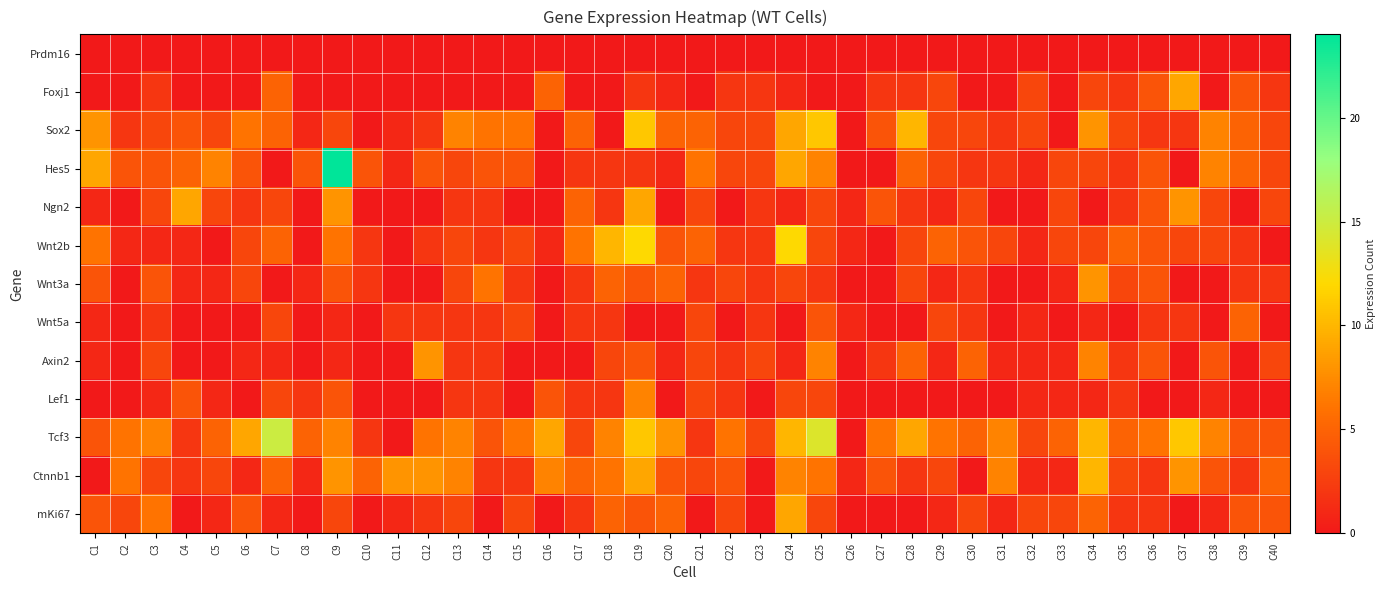

Reading left to right, extract all data points from this chart.

Prdm16: C1=0	C2=0	C3=0	C4=0	C5=0	C6=0	C7=0	C8=0	C9=0	C10=0	C11=0	C12=0	C13=0	C14=0	C15=0	C16=0	C17=0	C18=0	C19=0	C20=0	C21=0	C22=0	C23=0	C24=0	C25=0	C26=0	C27=0	C28=0	C29=0	C30=0	C31=0	C32=0	C33=0	C34=0	C35=0	C36=0	C37=0	C38=0	C39=0	C40=0
Foxj1: C1=0	C2=0	C3=2	C4=0	C5=0	C6=0	C7=5	C8=0	C9=0	C10=0	C11=0	C12=0	C13=0	C14=0	C15=0	C16=5	C17=0	C18=0	C19=2	C20=1	C21=0	C22=2	C23=2	C24=1	C25=0	C26=0	C27=2	C28=2	C29=3	C30=0	C31=0	C32=3	C33=0	C34=3	C35=2	C36=4	C37=9	C38=0	C39=4	C40=2
Sox2: C1=8	C2=2	C3=3	C4=4	C5=3	C6=6	C7=5	C8=1	C9=3	C10=0	C11=1	C12=2	C13=7	C14=6	C15=6	C16=0	C17=5	C18=0	C19=11	C20=5	C21=5	C22=3	C23=3	C24=9	C25=11	C26=0	C27=4	C28=10	C29=3	C30=3	C31=2	C32=3	C33=0	C34=8	C35=3	C36=2	C37=2	C38=7	C39=5	C40=3
Hes5: C1=9	C2=4	C3=4	C4=5	C5=7	C6=4	C7=0	C8=4	C9=24	C10=4	C11=1	C12=4	C13=3	C14=4	C15=4	C16=0	C17=2	C18=2	C19=2	C20=1	C21=6	C22=3	C23=3	C24=9	C25=7	C26=0	C27=0	C28=5	C29=3	C30=2	C31=2	C32=1	C33=3	C34=3	C35=2	C36=4	C37=0	C38=7	C39=5	C40=3
Ngn2: C1=1	C2=0	C3=3	C4=9	C5=3	C6=2	C7=3	C8=0	C9=8	C10=0	C11=0	C12=0	C13=2	C14=2	C15=0	C16=0	C17=5	C18=2	C19=9	C20=0	C21=3	C22=0	C23=2	C24=1	C25=3	C26=1	C27=4	C28=2	C29=1	C30=3	C31=0	C32=0	C33=3	C34=0	C35=2	C36=4	C37=8	C38=3	C39=0	C40=3
Wnt2b: C1=6	C2=1	C3=1	C4=1	C5=0	C6=3	C7=5	C8=0	C9=6	C10=2	C11=0	C12=2	C13=3	C14=2	C15=3	C16=1	C17=6	C18=10	C19=12	C20=4	C21=5	C22=2	C23=2	C24=12	C25=3	C26=1	C27=0	C28=3	C29=5	C30=4	C31=3	C32=1	C33=3	C34=3	C35=5	C36=4	C37=3	C38=3	C39=2	C40=0
Wnt3a: C1=4	C2=0	C3=4	C4=1	C5=1	C6=3	C7=0	C8=1	C9=4	C10=2	C11=0	C12=0	C13=3	C14=6	C15=2	C16=0	C17=2	C18=5	C19=4	C20=5	C21=2	C22=3	C23=2	C24=3	C25=2	C26=0	C27=0	C28=3	C29=1	C30=2	C31=0	C32=0	C33=1	C34=8	C35=3	C36=4	C37=0	C38=0	C39=2	C40=2
Wnt5a: C1=1	C2=0	C3=2	C4=0	C5=0	C6=0	C7=3	C8=0	C9=1	C10=0	C11=2	C12=2	C13=2	C14=2	C15=3	C16=0	C17=2	C18=2	C19=0	C20=0	C21=3	C22=0	C23=2	C24=0	C25=4	C26=1	C27=0	C28=0	C29=3	C30=2	C31=0	C32=1	C33=0	C34=1	C35=0	C36=2	C37=2	C38=0	C39=5	C40=0
Axin2: C1=1	C2=0	C3=3	C4=0	C5=0	C6=1	C7=1	C8=0	C9=1	C10=0	C11=0	C12=8	C13=2	C14=2	C15=0	C16=0	C17=0	C18=3	C19=4	C20=1	C21=3	C22=2	C23=3	C24=1	C25=7	C26=0	C27=2	C28=5	C29=1	C30=5	C31=1	C32=1	C33=1	C34=7	C35=2	C36=4	C37=0	C38=4	C39=0	C40=3
Lef1: C1=0	C2=0	C3=1	C4=4	C5=1	C6=0	C7=3	C8=2	C9=4	C10=0	C11=0	C12=0	C13=2	C14=2	C15=0	C16=4	C17=2	C18=2	C19=7	C20=0	C21=3	C22=2	C23=0	C24=3	C25=3	C26=0	C27=0	C28=0	C29=0	C30=0	C31=0	C32=1	C33=1	C34=1	C35=2	C36=0	C37=0	C38=1	C39=0	C40=0
Tcf3: C1=4	C2=6	C3=7	C4=2	C5=5	C6=9	C7=15	C8=5	C9=7	C10=2	C11=0	C12=6	C13=7	C14=4	C15=6	C16=9	C17=3	C18=7	C19=11	C20=8	C21=2	C22=6	C23=3	C24=10	C25=14	C26=0	C27=6	C28=9	C29=6	C30=5	C31=7	C32=3	C33=5	C34=10	C35=5	C36=6	C37=11	C38=7	C39=4	C40=4
Ctnnb1: C1=0	C2=6	C3=3	C4=2	C5=3	C6=1	C7=5	C8=1	C9=8	C10=5	C11=8	C12=8	C13=7	C14=2	C15=2	C16=7	C17=5	C18=6	C19=9	C20=4	C21=3	C22=4	C23=0	C24=7	C25=6	C26=1	C27=4	C28=2	C29=3	C30=0	C31=7	C32=1	C33=1	C34=10	C35=3	C36=2	C37=8	C38=4	C39=2	C40=5
mKi67: C1=4	C2=3	C3=6	C4=0	C5=1	C6=4	C7=1	C8=0	C9=3	C10=0	C11=1	C12=2	C13=3	C14=0	C15=3	C16=0	C17=2	C18=5	C19=4	C20=5	C21=0	C22=3	C23=0	C24=9	C25=3	C26=0	C27=0	C28=0	C29=1	C30=3	C31=1	C32=3	C33=3	C34=5	C35=2	C36=2	C37=0	C38=1	C39=4	C40=4